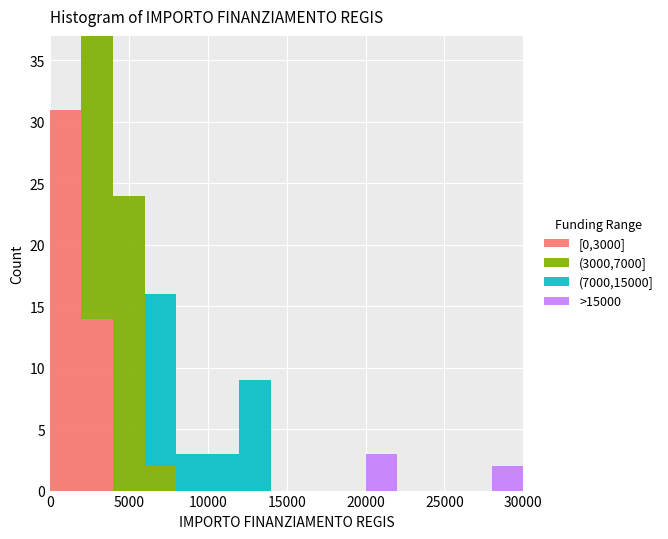

Reading left to right, list every stacked bar in this chart as the range it spans on the x-axis followed by its total height. The values are not printed on the chart, so give them approximately, as read against the axis.

0 to 2000: 31
2000 to 4000: 37
4000 to 6000: 24
6000 to 8000: 16
8000 to 10000: 3
10000 to 12000: 3
12000 to 14000: 9
14000 to 16000: 0
16000 to 18000: 0
18000 to 20000: 0
20000 to 22000: 3
22000 to 24000: 0
24000 to 26000: 0
26000 to 28000: 0
28000 to 30000: 2